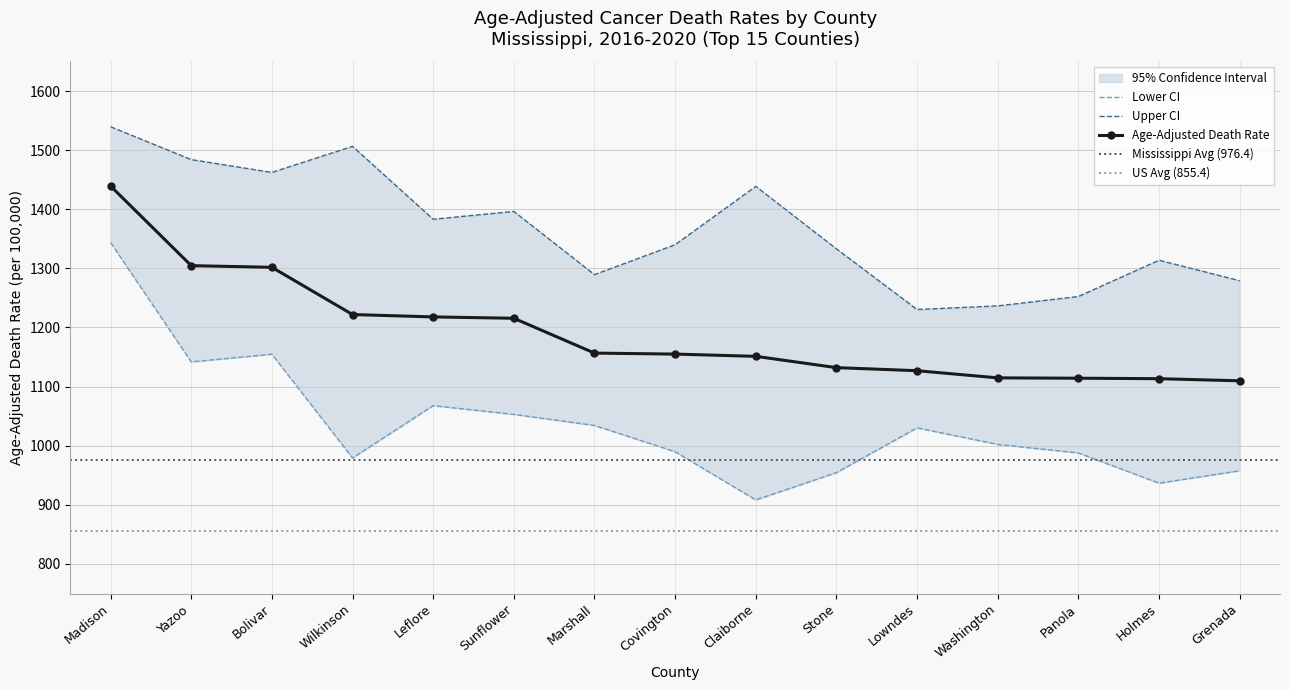

What is the spread (max minus min) of values at Marshall?

255.1